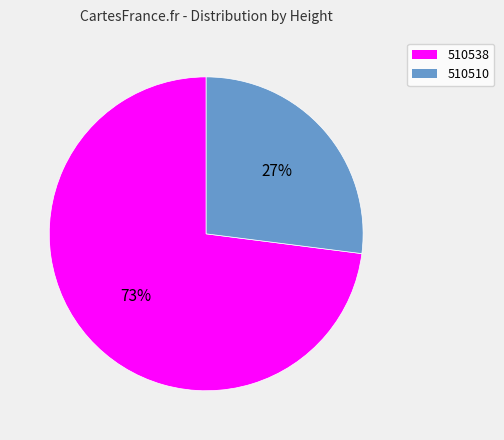

Which slice is the largest?

510538